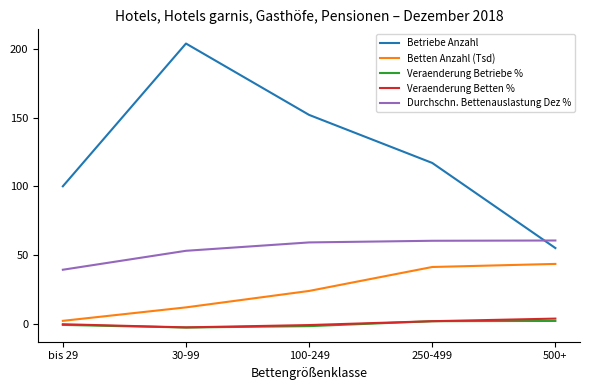

True or false: Veraenderung Betriebe % has more than 1 interior local peaks.

False